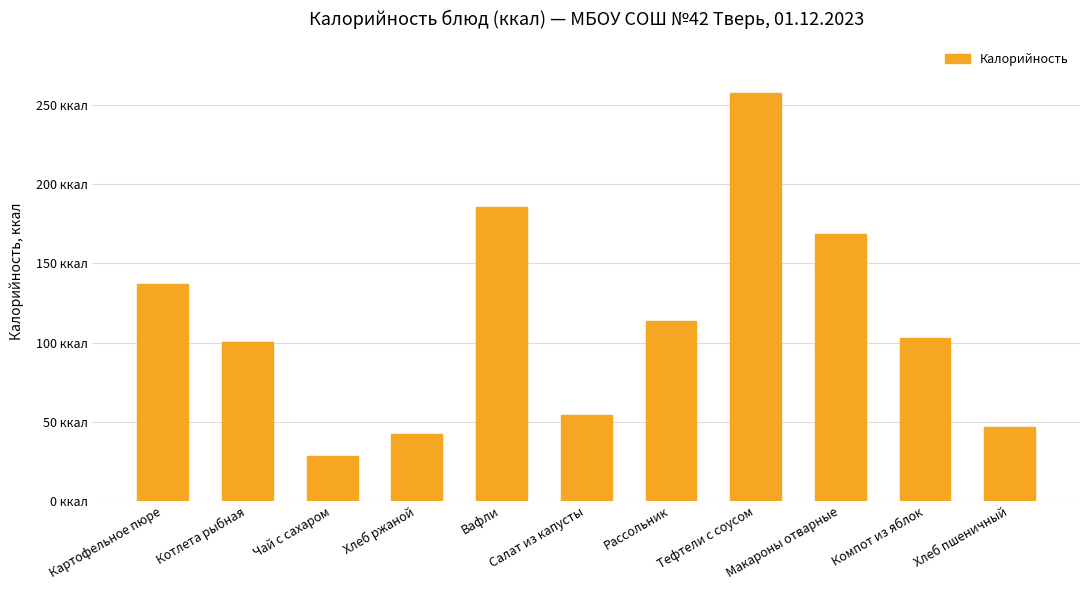

Are the bars horizontal?

No